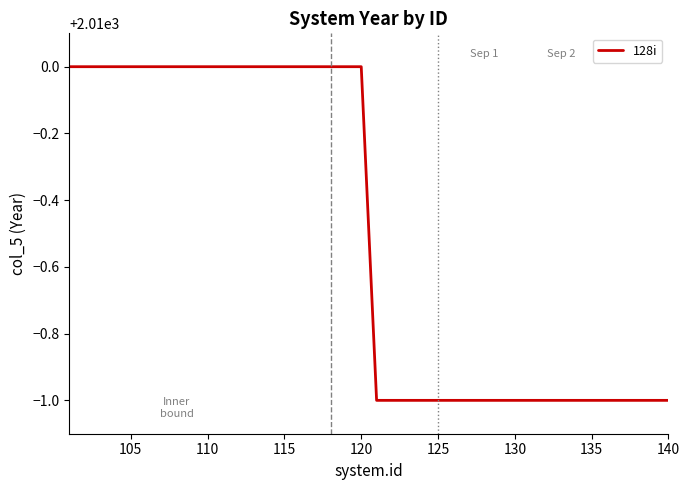

What is the minimum value shown in the chart?

2009